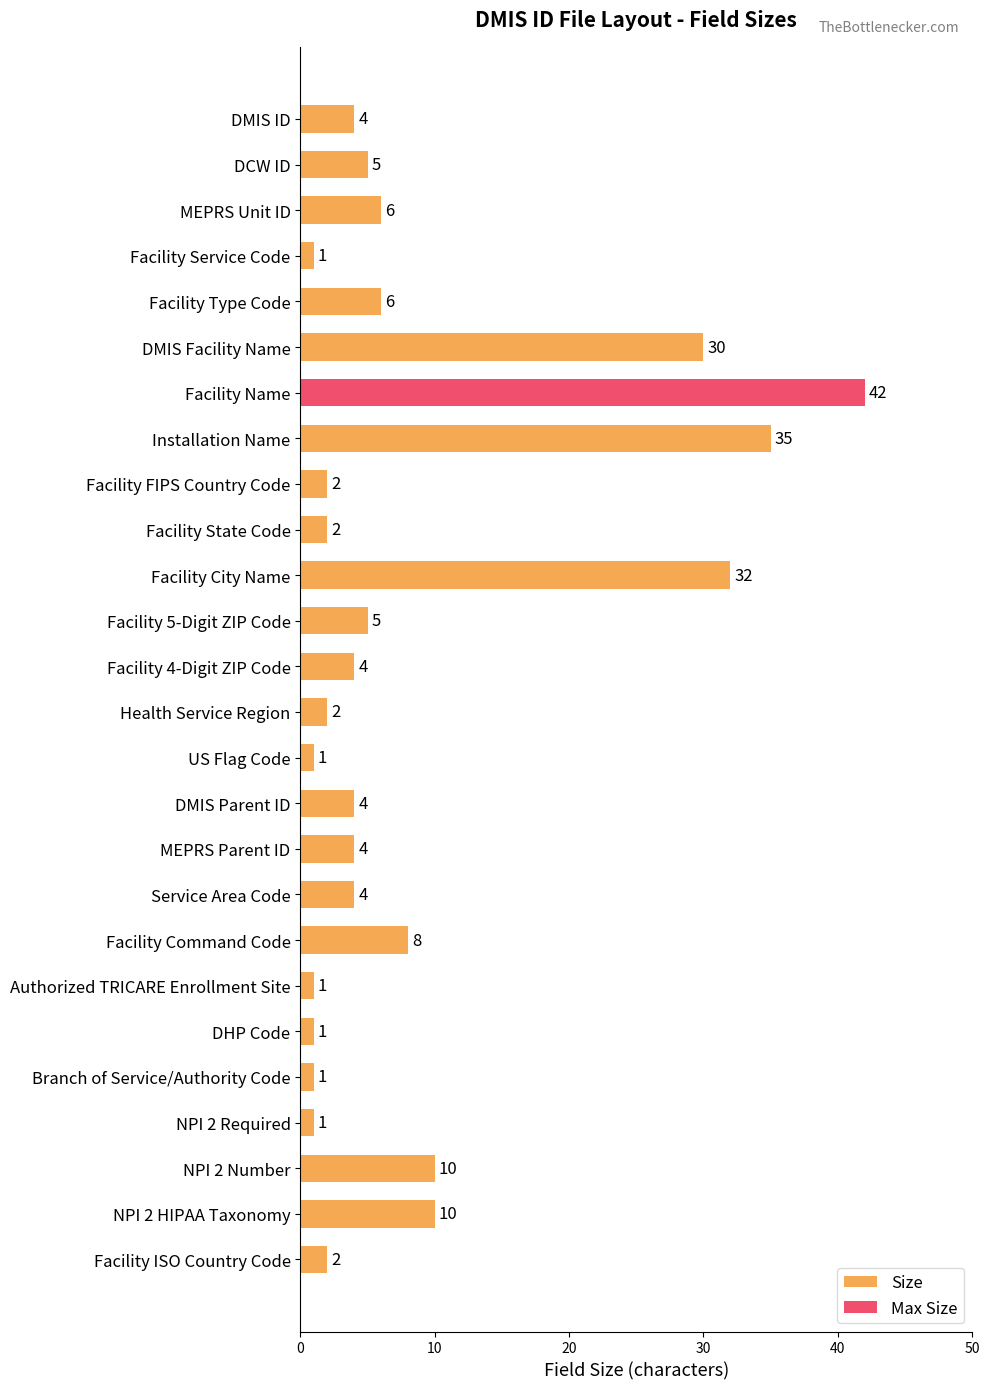

How many distinct data groups are displayed?

2